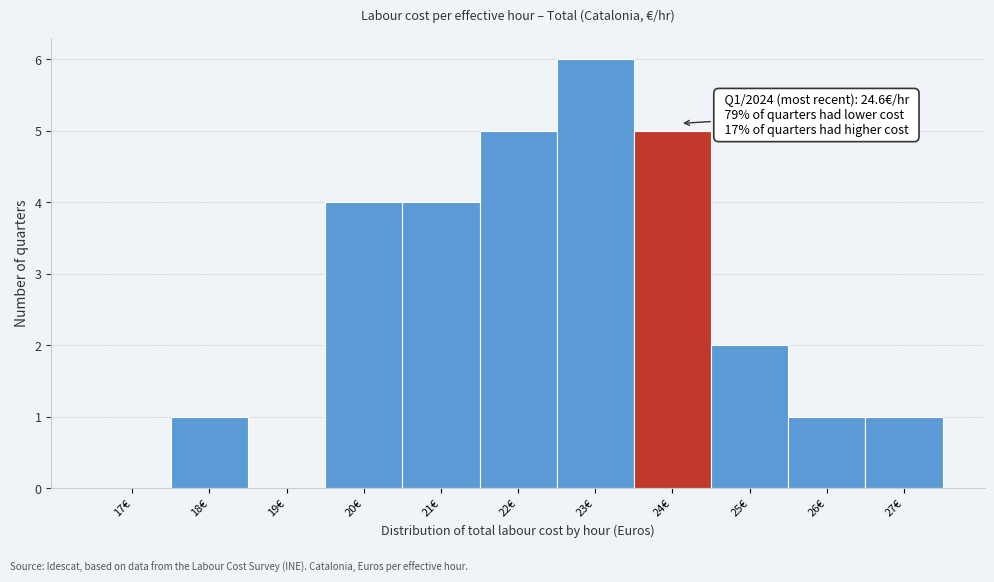

Reading right to left, what are all the values shown in this chart?

27€=1	26€=1	25€=2	24€=5	23€=6	22€=5	21€=4	20€=4	19€=0	18€=1	17€=0